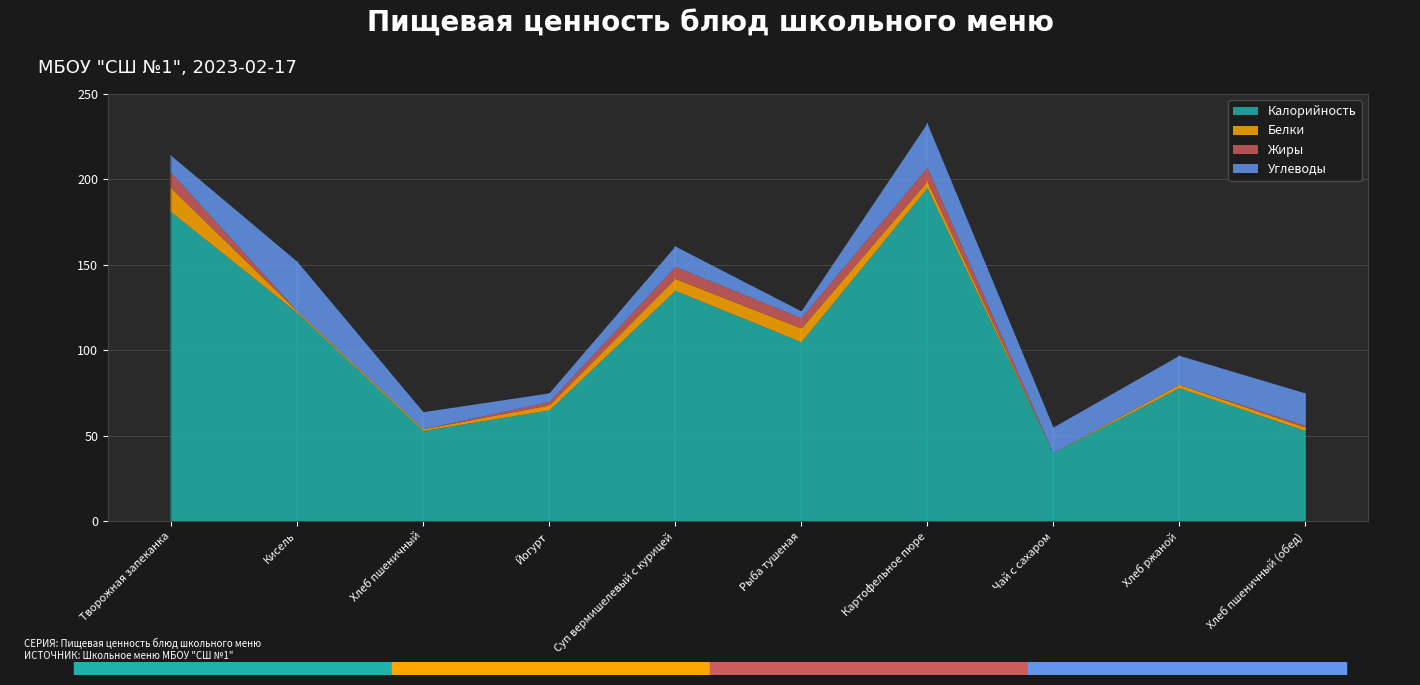

True or false: Углеводы and Калорийность intersect in this chart.

False